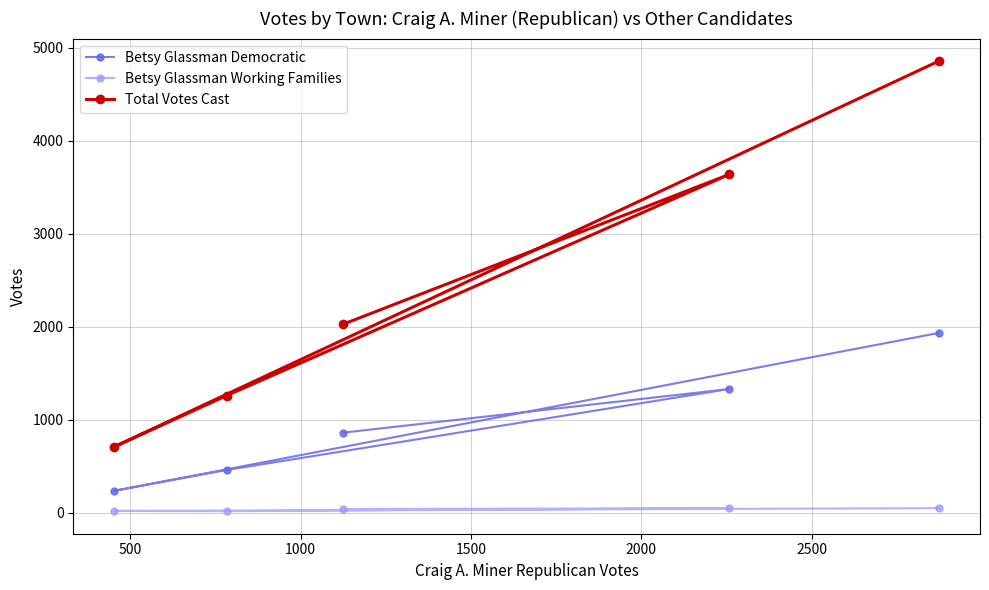

Which series has the widest spread of values?

Total Votes Cast